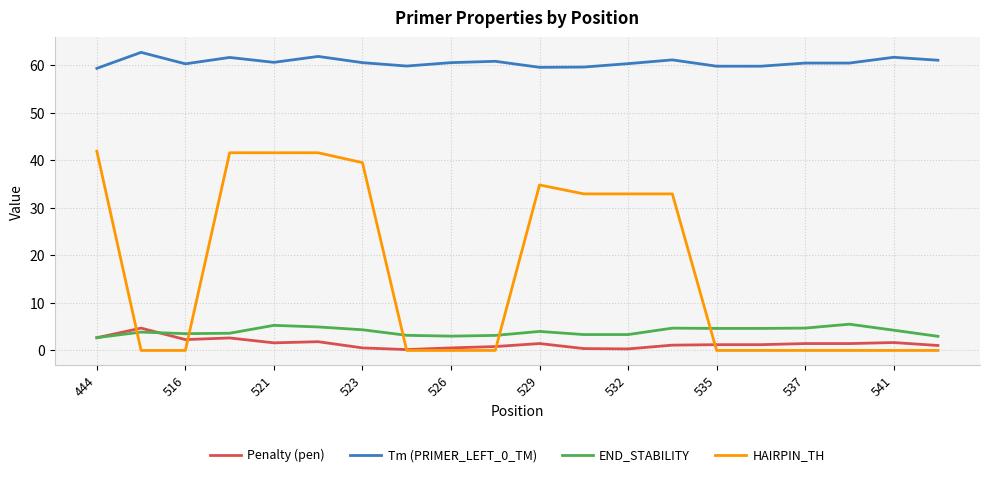

What is the difference between the maximum and second lowest values in the Tm (PRIMER_LEFT_0_TM) series?

3.1